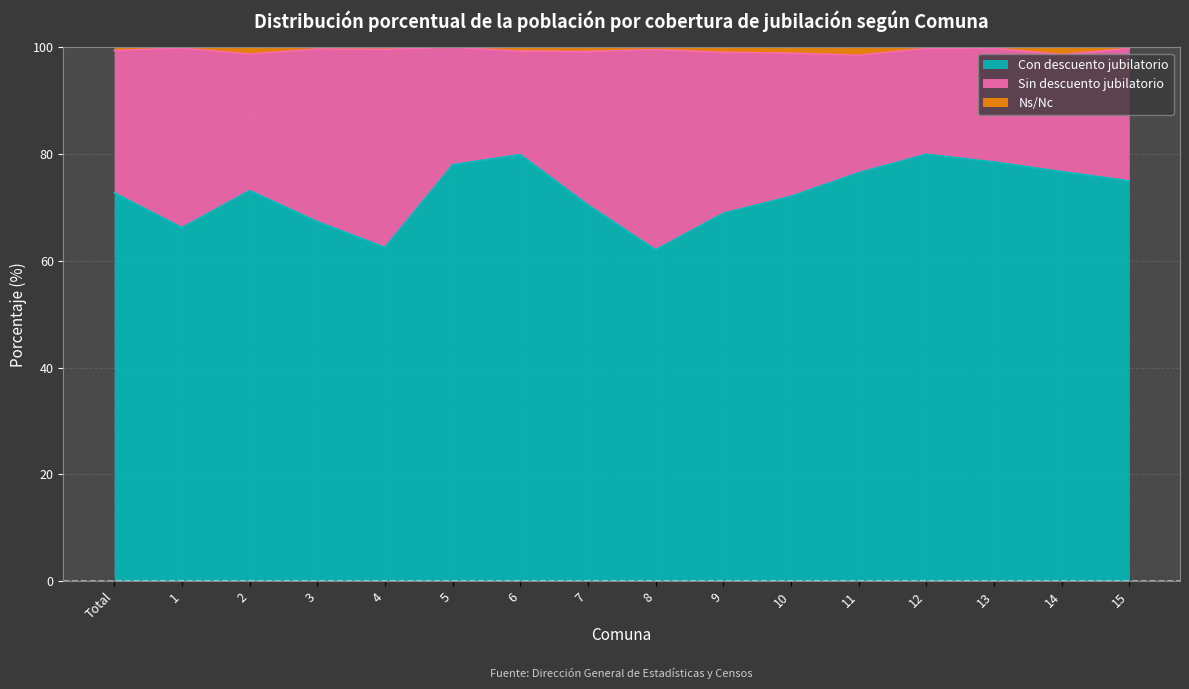

The value of Con descuento jubilatorio at 4 is 104.5. True or false?

False